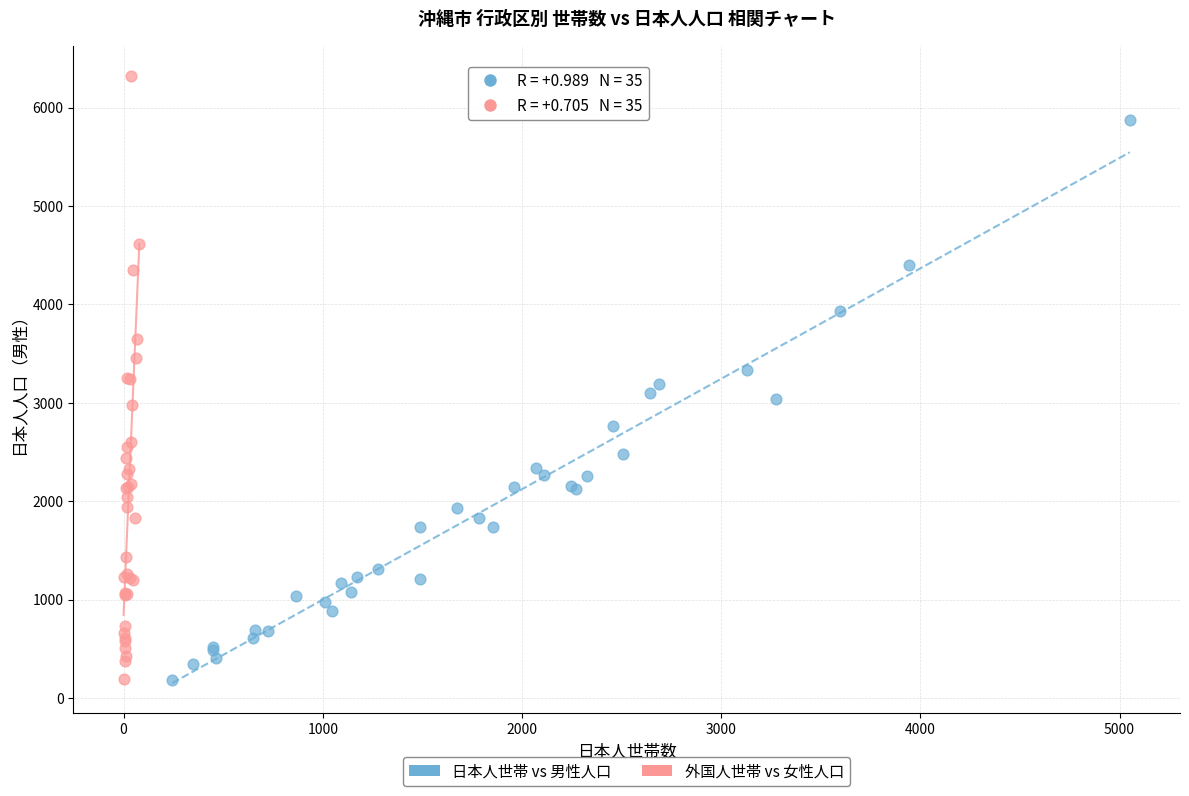

Which series contains the highest Y value?

外国人世帯 vs 女性人口